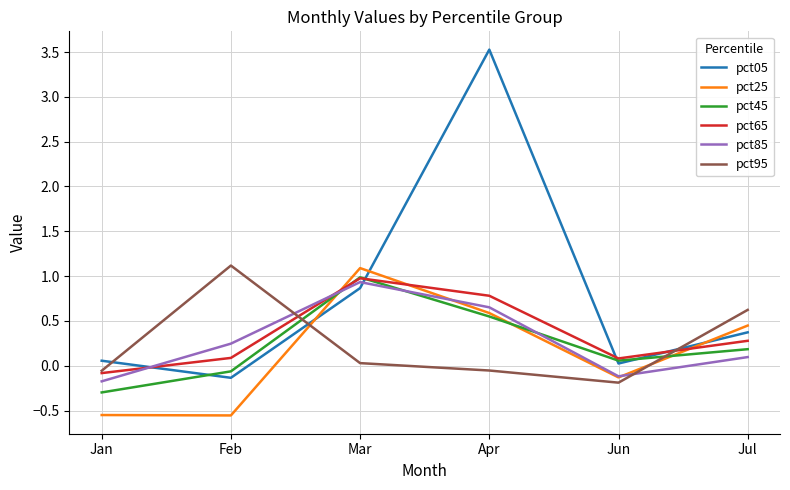

Is it true that pct05 equals 0.2 at Jul?

False